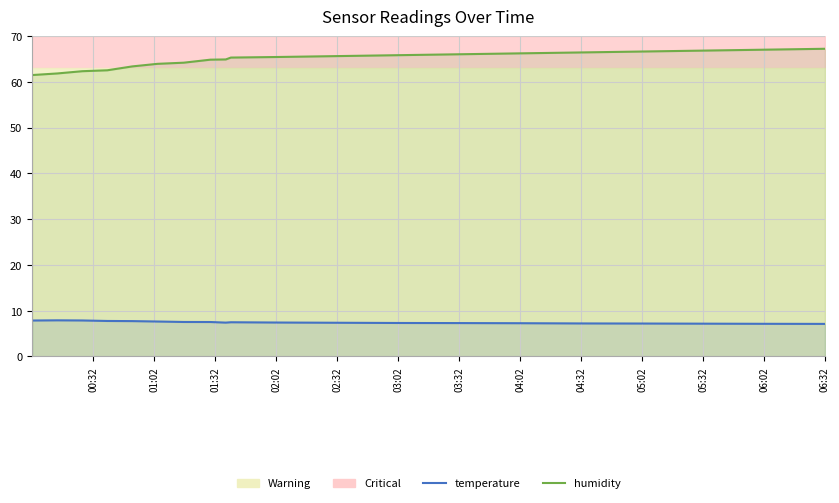

Does the chart display data point markers on the line(s)?

No